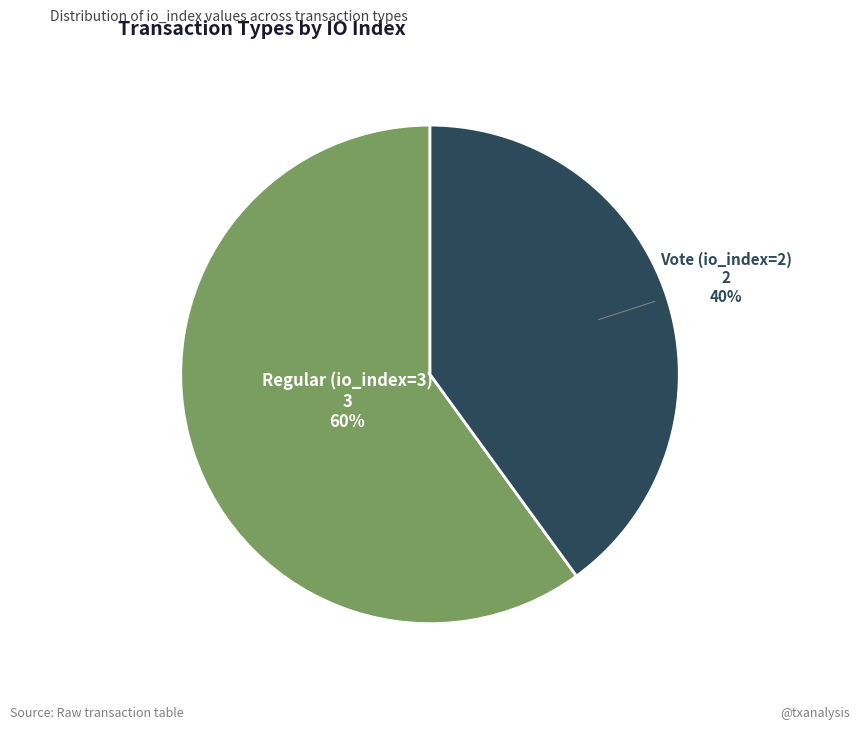

To the nearest percent, what is the average slice percentage?

50%